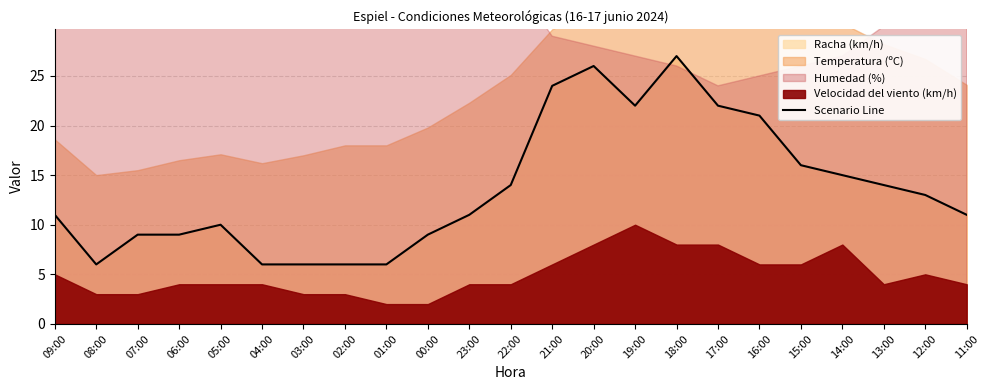

Reading left to right, what are all the values shown in this chart?

09:00=11	08:00=6	07:00=9	06:00=9	05:00=10	04:00=6	03:00=6	02:00=6	01:00=6	00:00=9	23:00=11	22:00=14	21:00=24	20:00=26	19:00=22	18:00=27	17:00=22	16:00=21	15:00=16	14:00=15	13:00=14	12:00=13	11:00=11